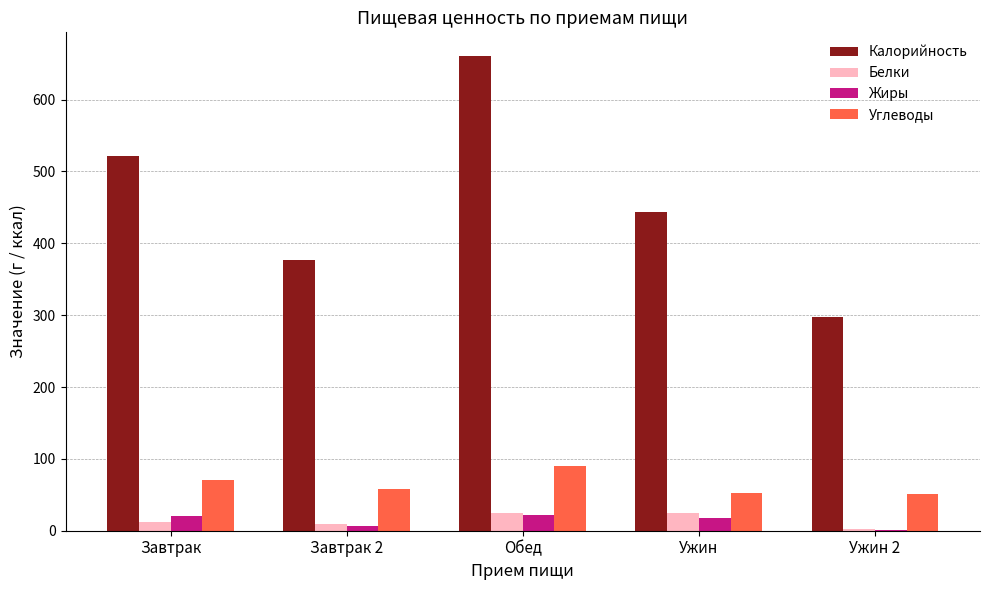

What is the total value across all series at Ужин?

537.0